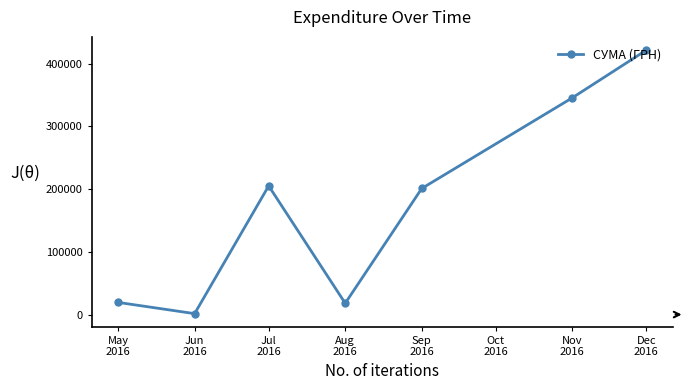

What is the difference between the maximum and second lowest values?

403753.0